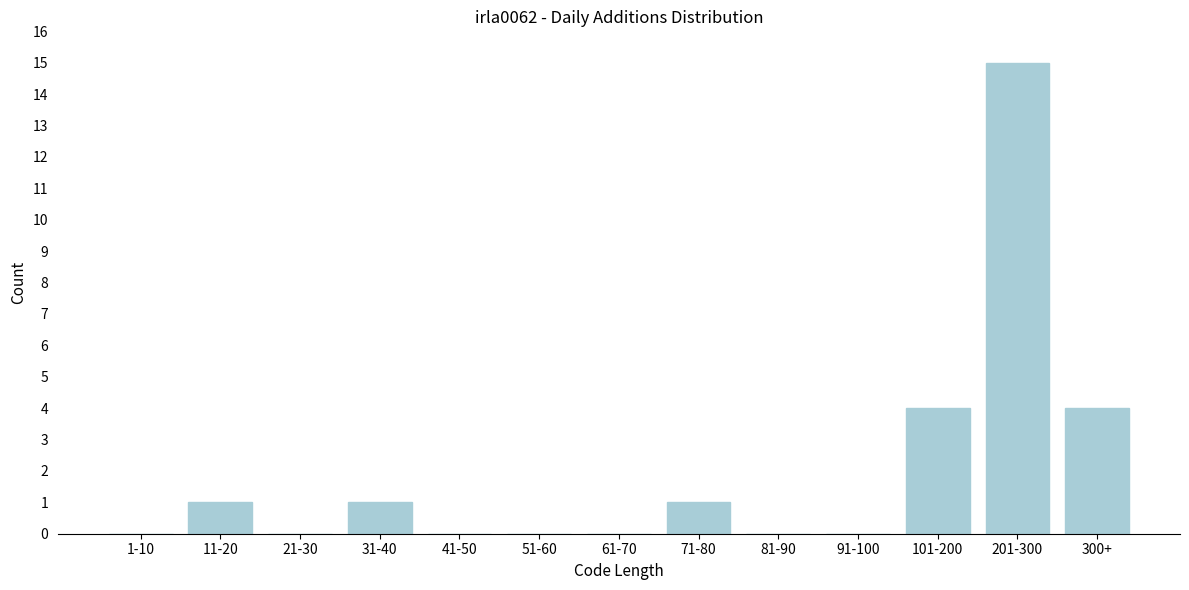

Reading left to right, transcribe all the data shown in this chart.

1-10=0	11-20=1	21-30=0	31-40=1	41-50=0	51-60=0	61-70=0	71-80=1	81-90=0	91-100=0	101-200=4	201-300=15	300+=4